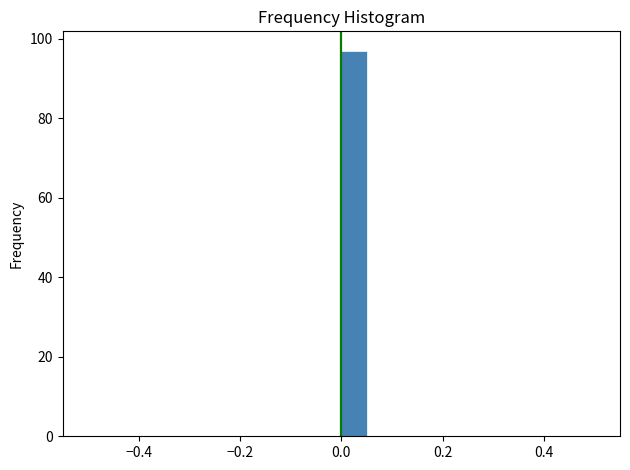

Around what value on the x-axis is the tallest bar? Give the approximate position of its centre, as read against the axis.

0.02